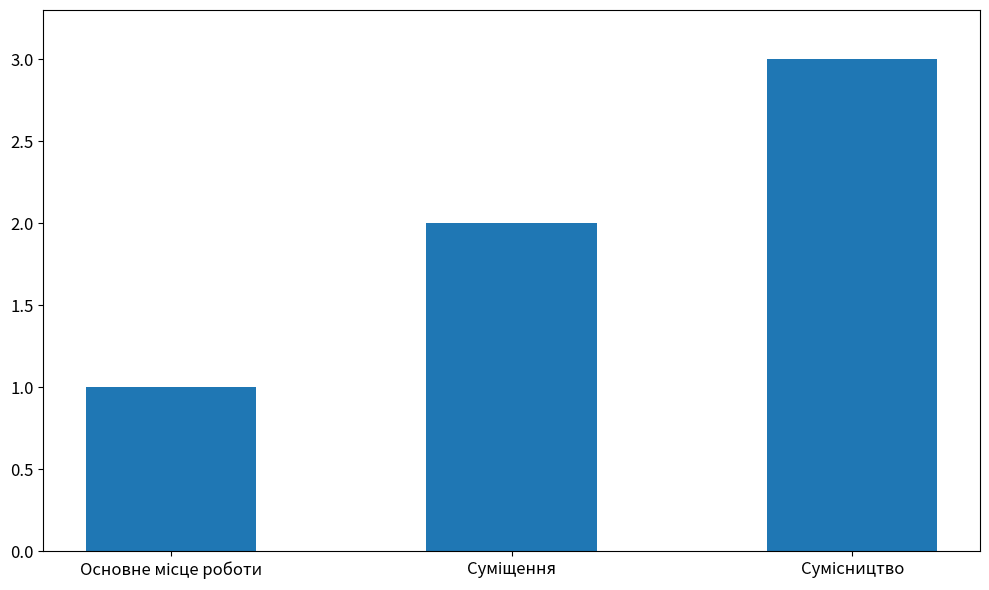

What is the average value?

2